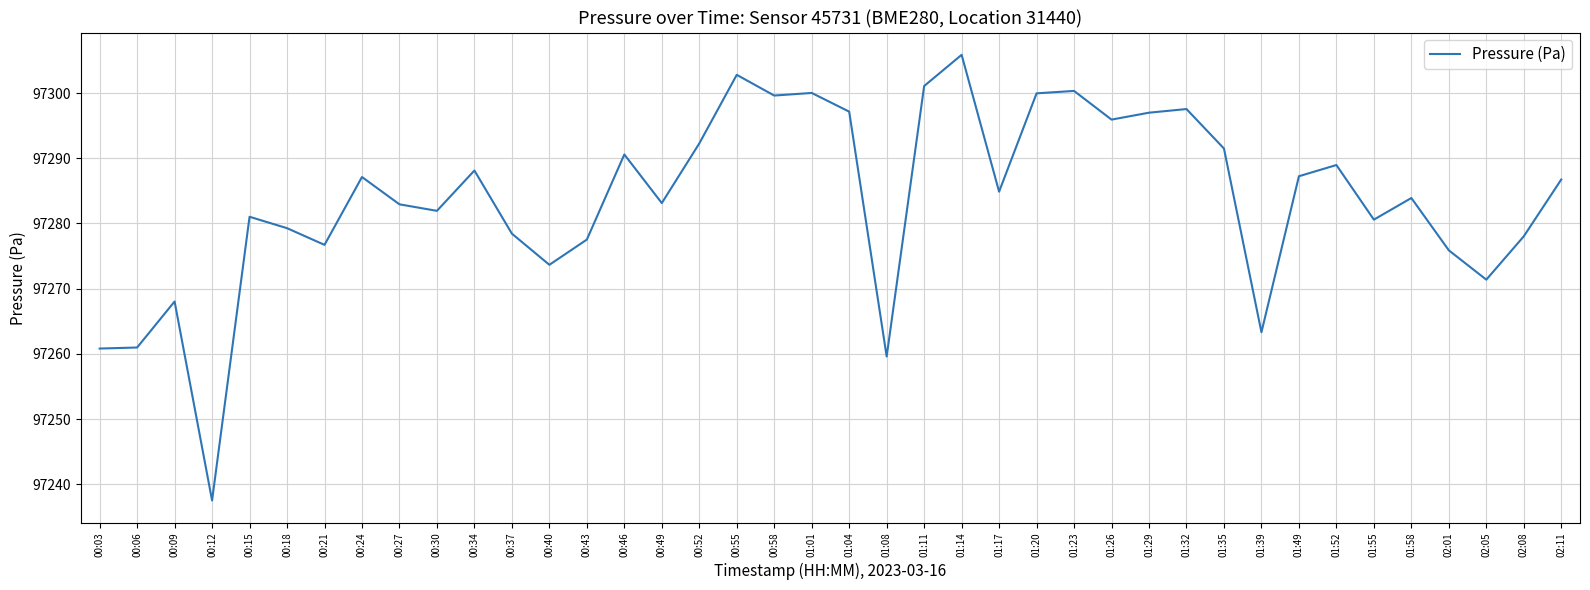

At which label is the value closest to 97271?

02:05